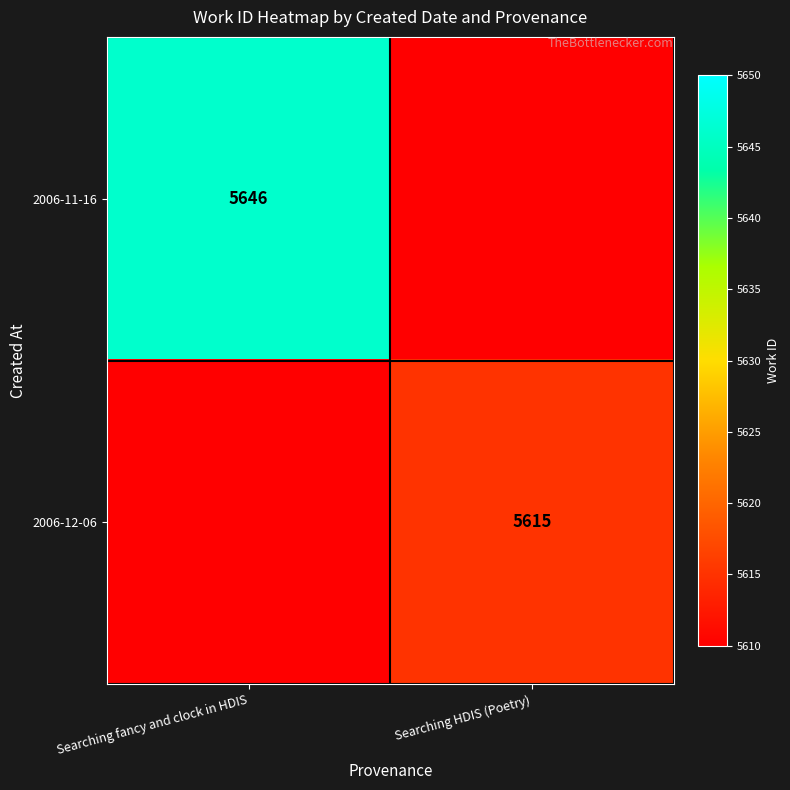

At which category is the sum across all series the highest?

Searching fancy and clock in HDIS